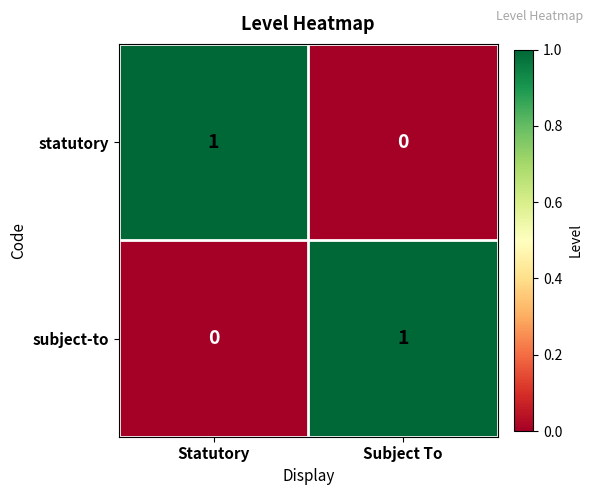

Reading left to right, transcribe all the data shown in this chart.

statutory: 1	0
subject-to: 0	1